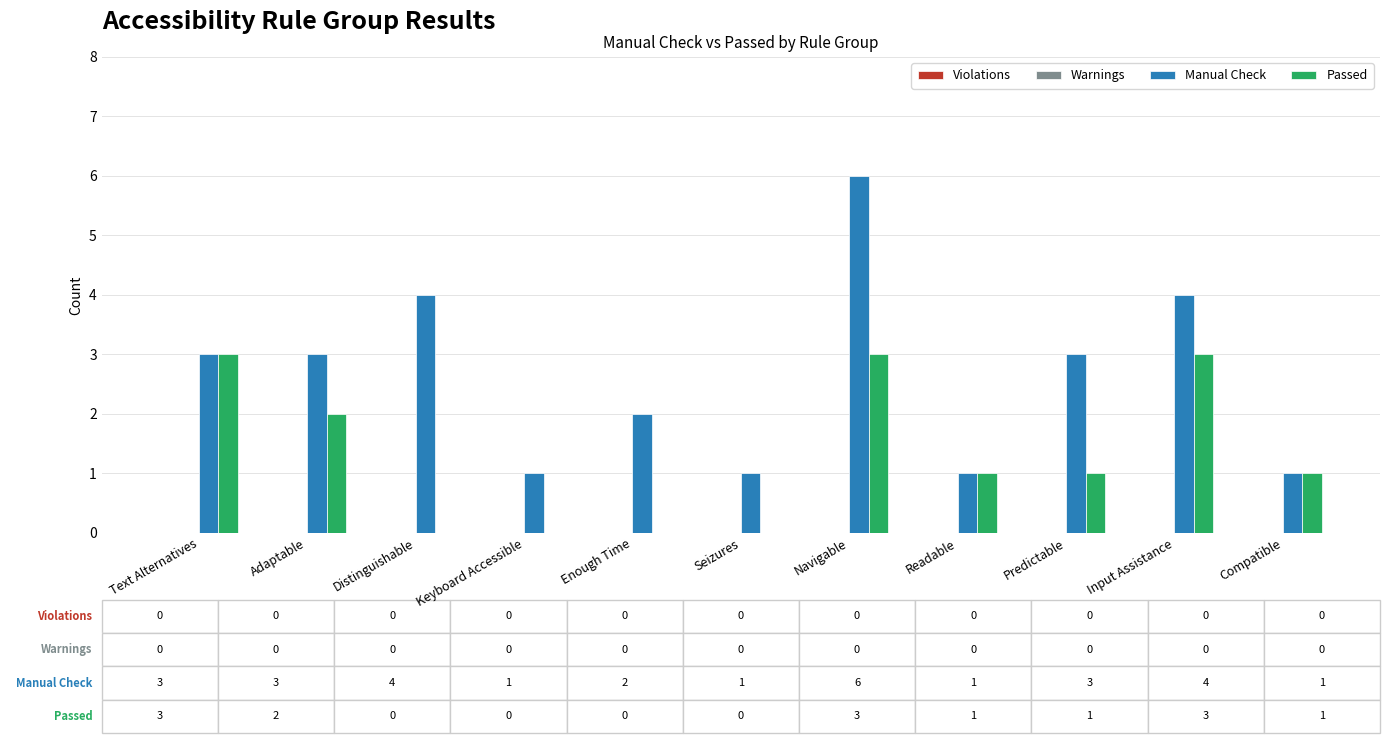

Which series changed the most between Keyboard Accessible and Enough Time?

Manual Check